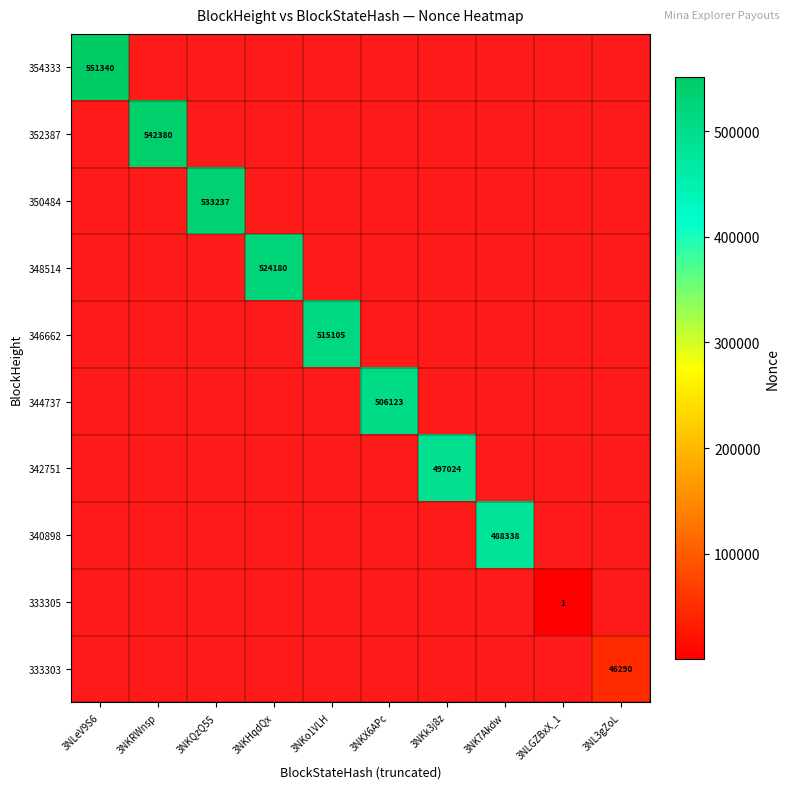

Which label corresponds to the largest value in the chart?

3NLeV9S6